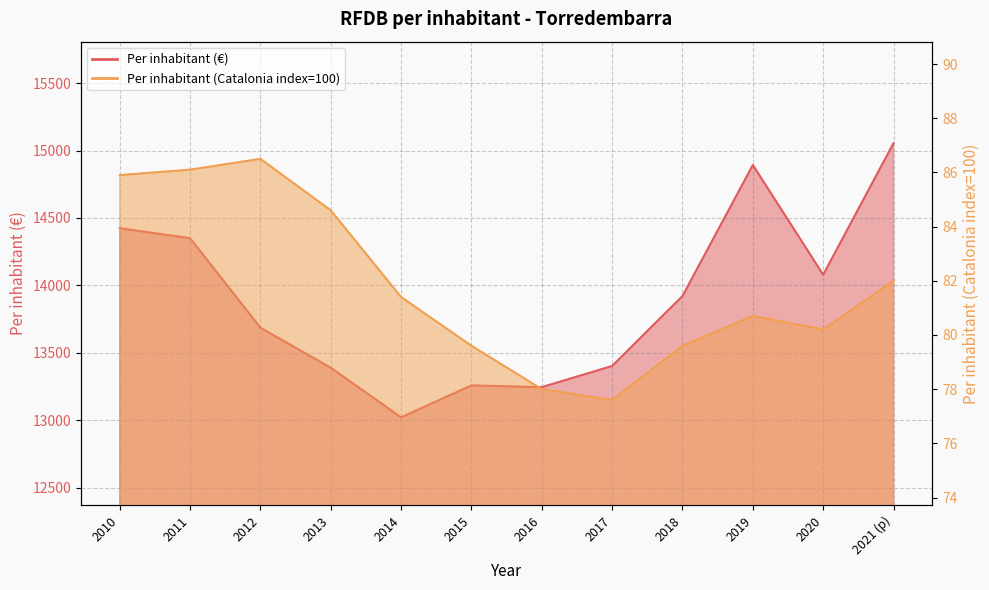

What is the difference between the maximum and second lowest values in the Per inhabitant (€) series?

1810.0